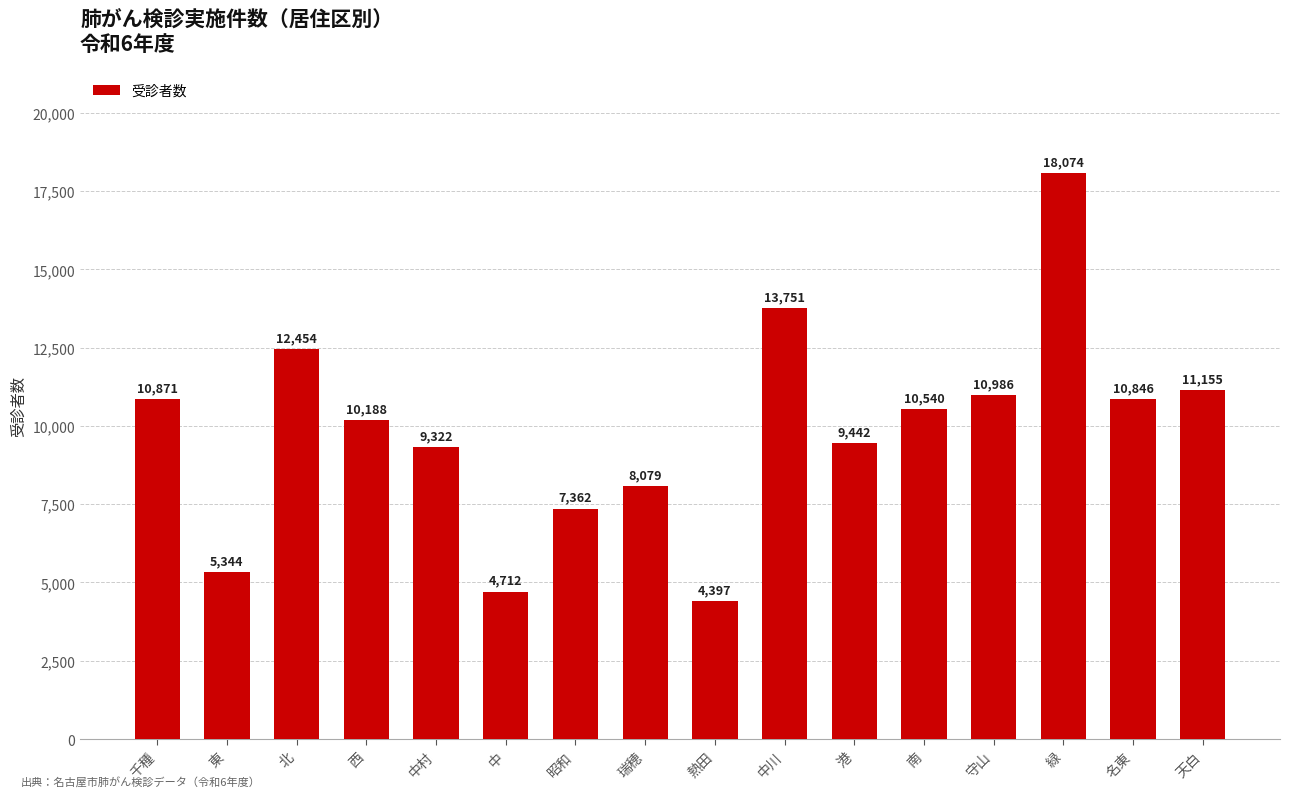

List the labels in order of value, largest first.

緑, 中川, 北, 天白, 守山, 千種, 名東, 南, 西, 港, 中村, 瑞穂, 昭和, 東, 中, 熱田